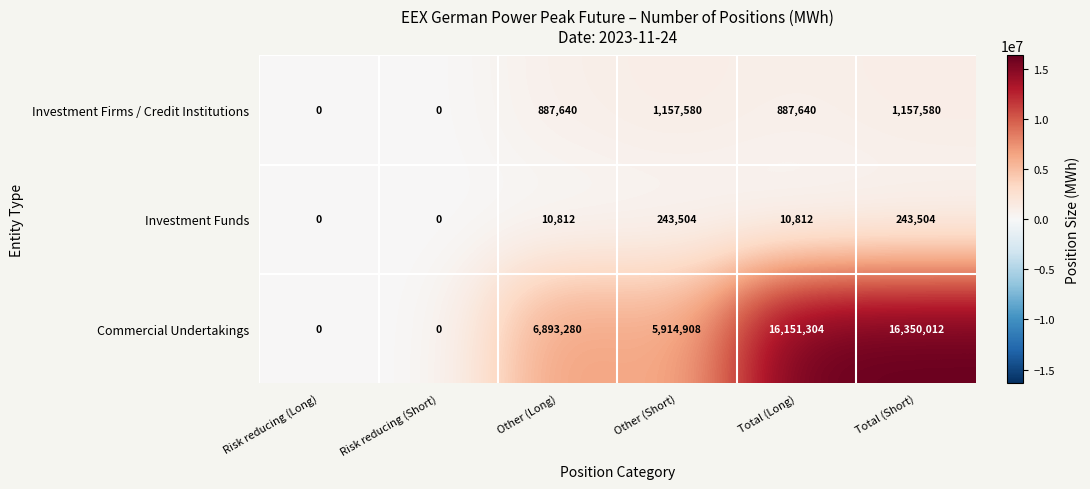

What is the difference between the second highest and second lowest values in the Investment Firms / Credit Institutions series?

1157580